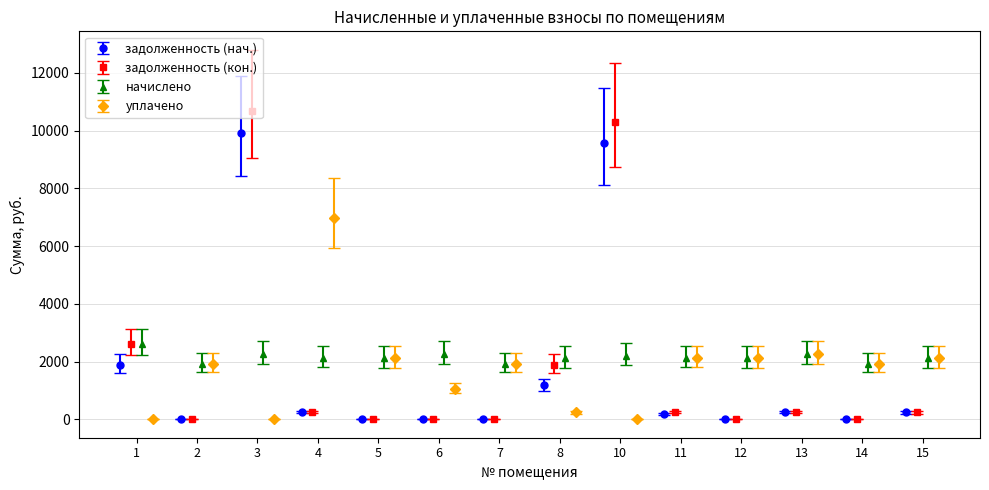

True or false: задолженность (нач.) has more than 1 interior local peaks.

True